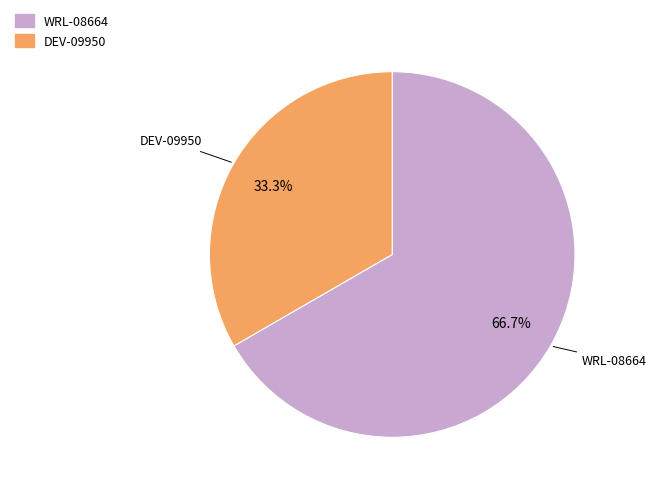

To the nearest percent, what is the combined percentage of WRL-08664 and DEV-09950?

100%